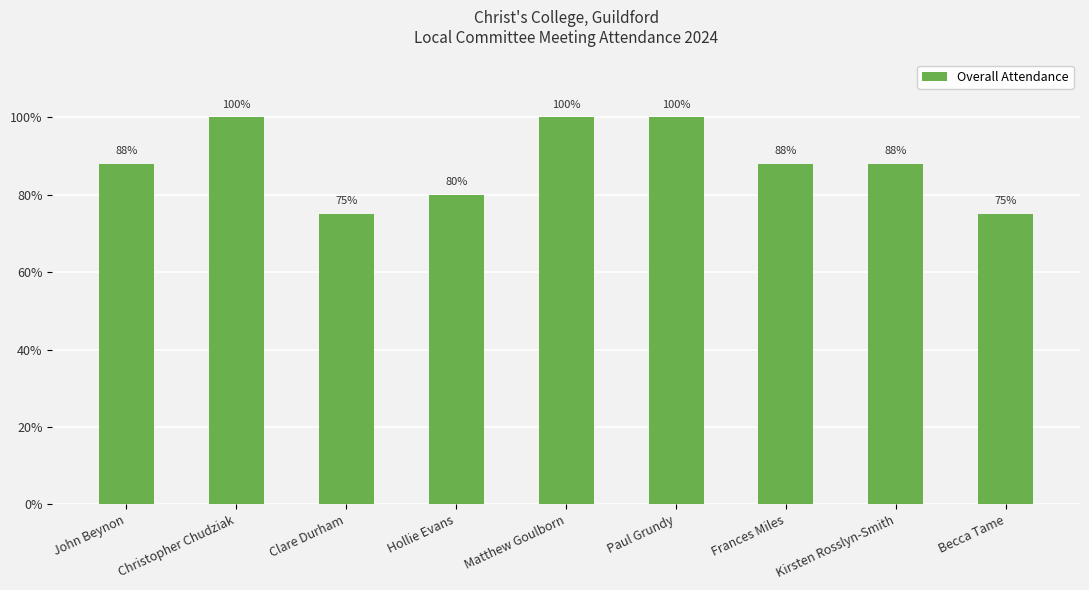

Are the bars horizontal?

No